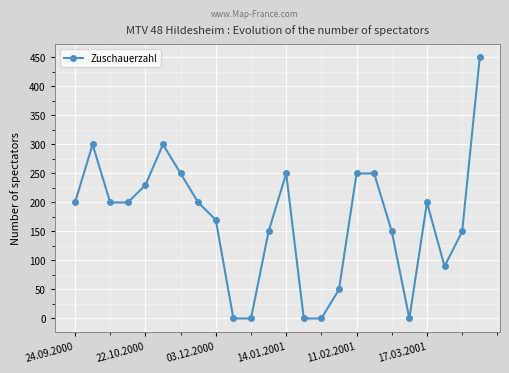

What is the maximum value shown in the chart?

450